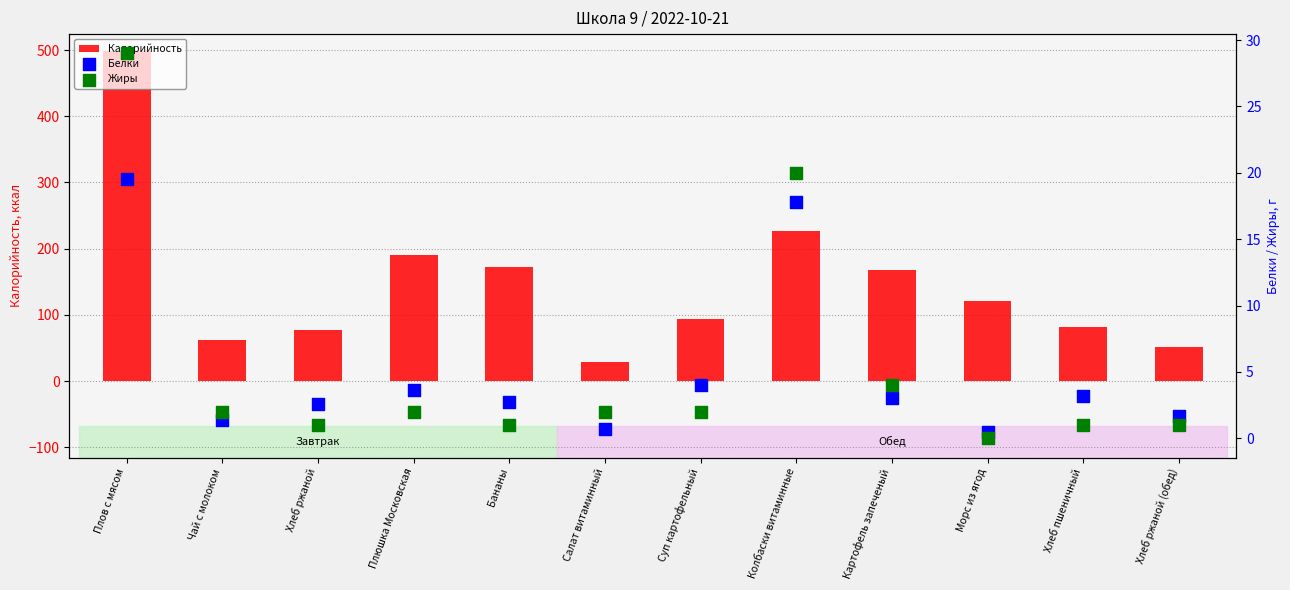

Is the value of Жиры at Плюшка Московская greater than the value of Калорийность at Плов с мясом?

No